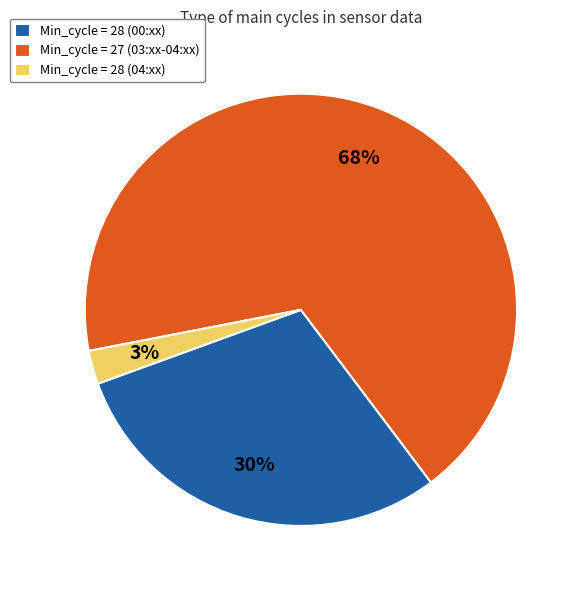

What is the majority slice?

Min_cycle = 27 (03:xx-04:xx)